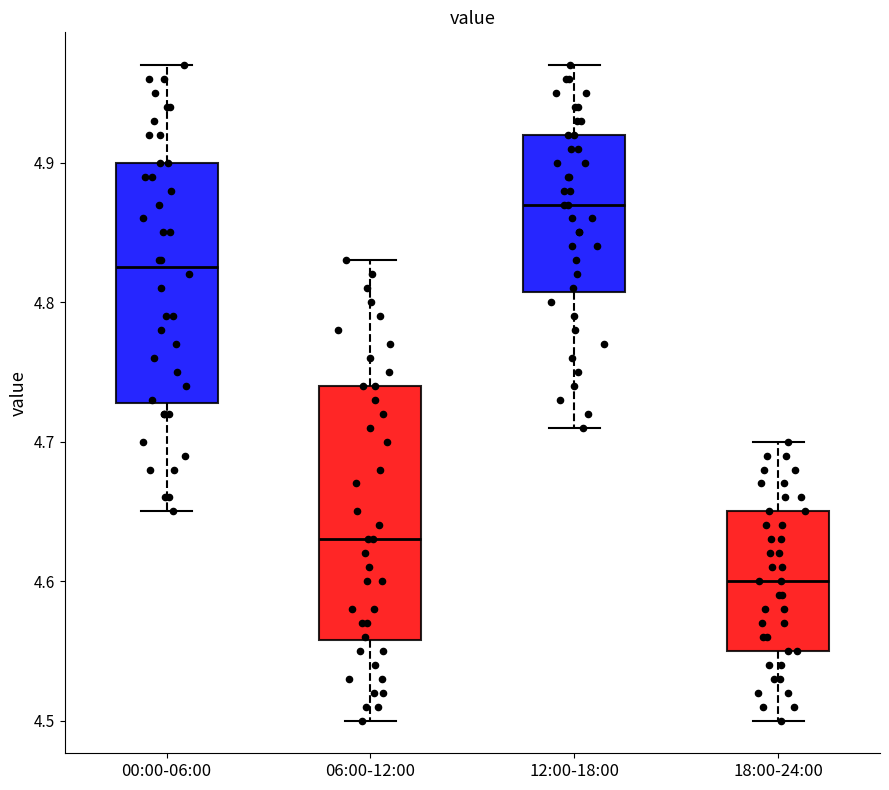

Which box's median line is the highest?

12:00-18:00